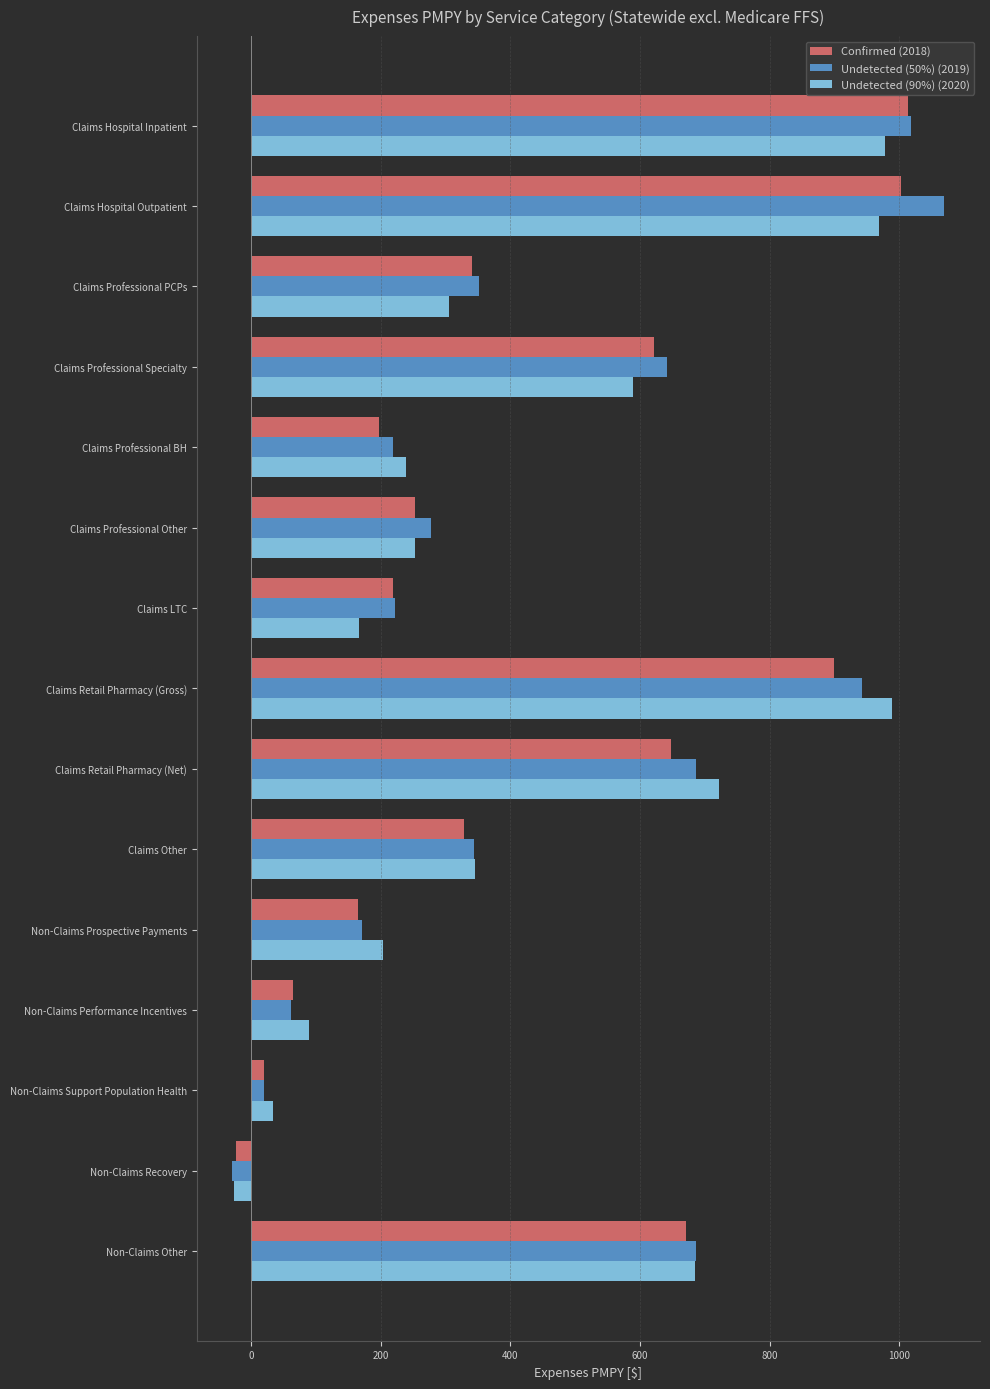

How many series are shown in this chart?

3